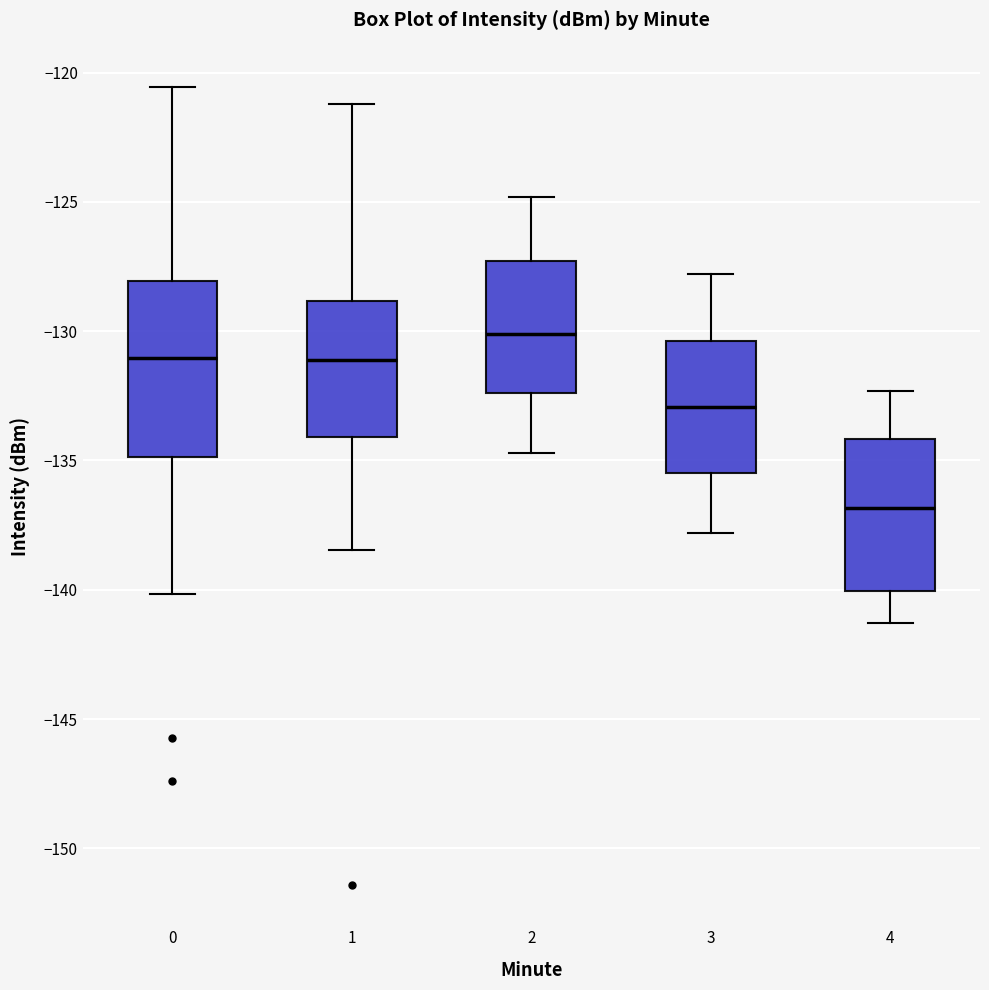

Reading left to right, transcribe this box plot: for each box, give where its median line is, the range the box spans, and where its two whiskers end, as read against the y-axis. The values are not printed on the chart, so give them approximately, as read against the axis.

0: median -131.0, box -135.0 to -128.0, whiskers -140.0 to -120.5
1: median -131.0, box -134.0 to -129.0, whiskers -138.5 to -121.0
2: median -130.0, box -132.5 to -127.5, whiskers -134.5 to -125.0
3: median -133.0, box -135.5 to -130.5, whiskers -138.0 to -128.0
4: median -137.0, box -140.0 to -134.0, whiskers -141.5 to -132.5